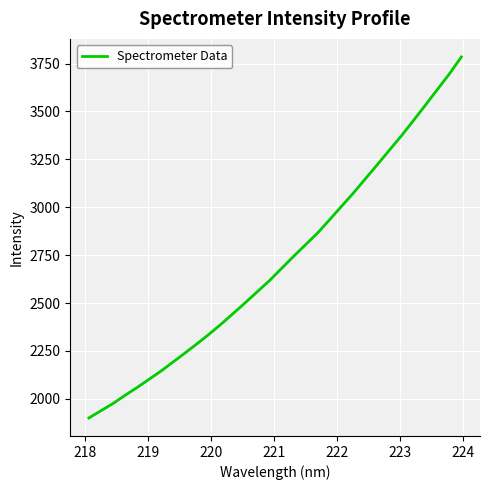

What is the difference between the maximum and minimum values?

1884.3